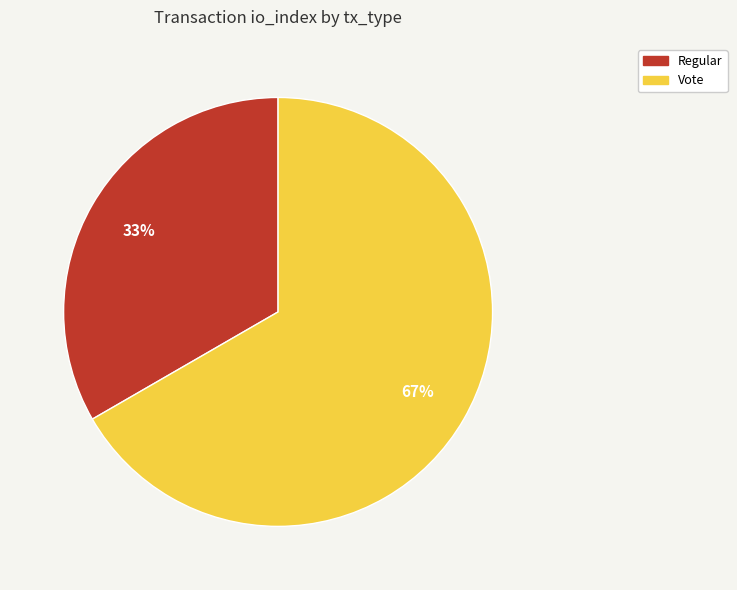

Which category accounts for the majority?

Vote